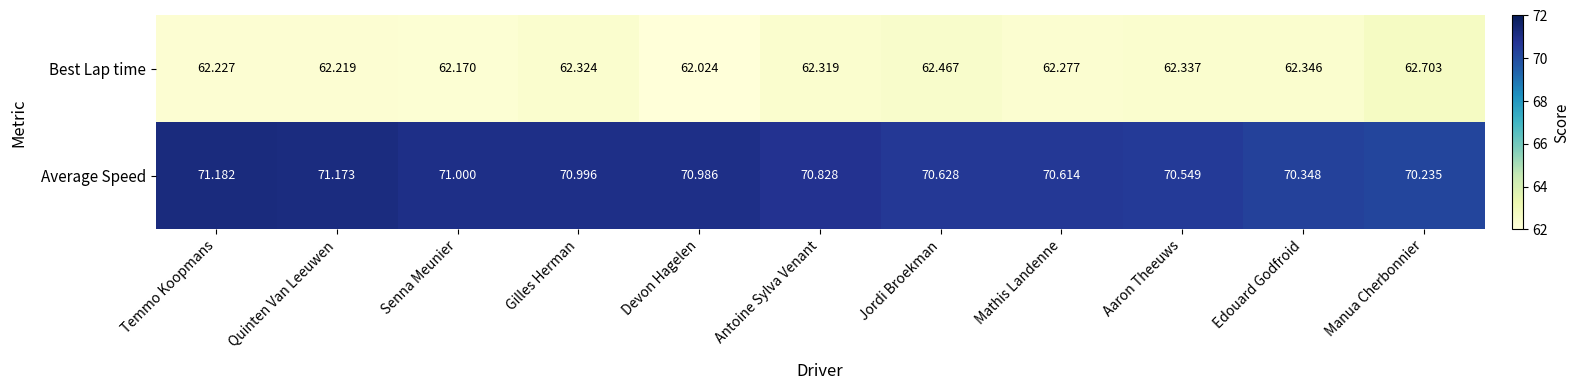

Rank the series by their average value, from lowest to highest.

Best Lap time, Average Speed